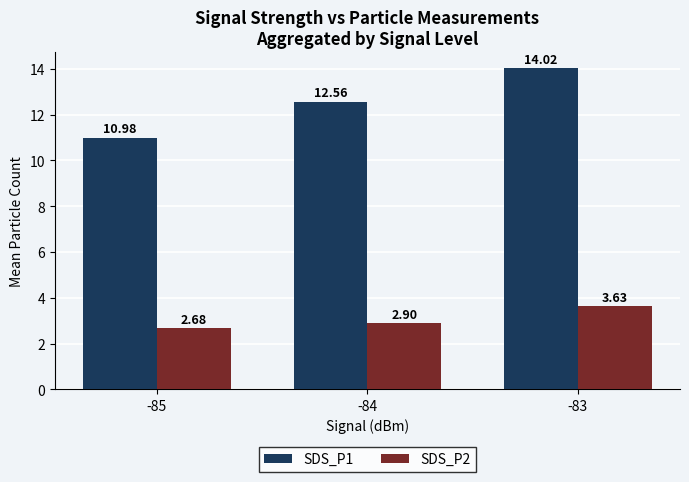

At which category is the sum across all series the highest?

-83